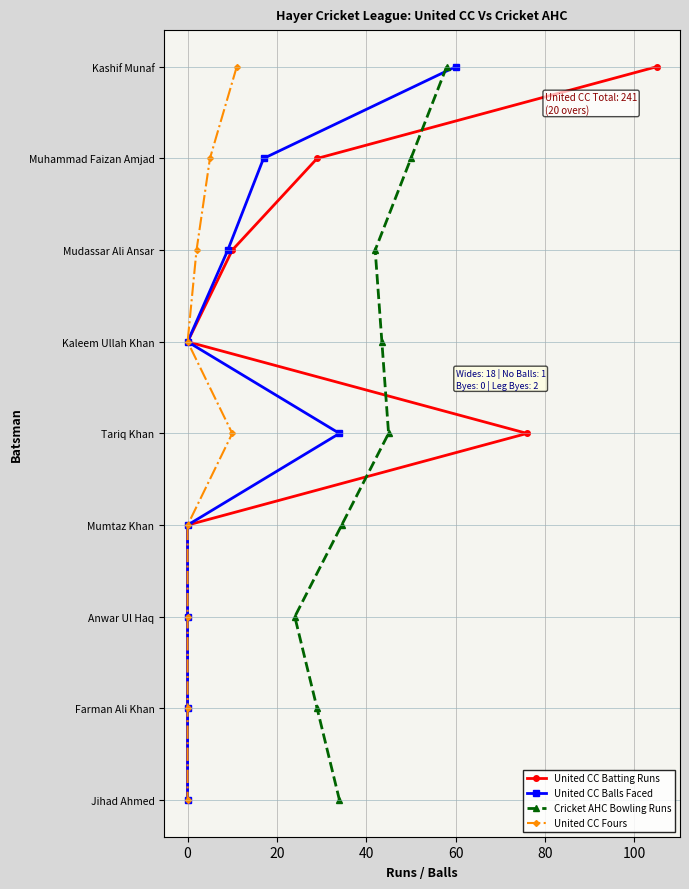

What is the label of the 5th point from the right?

60